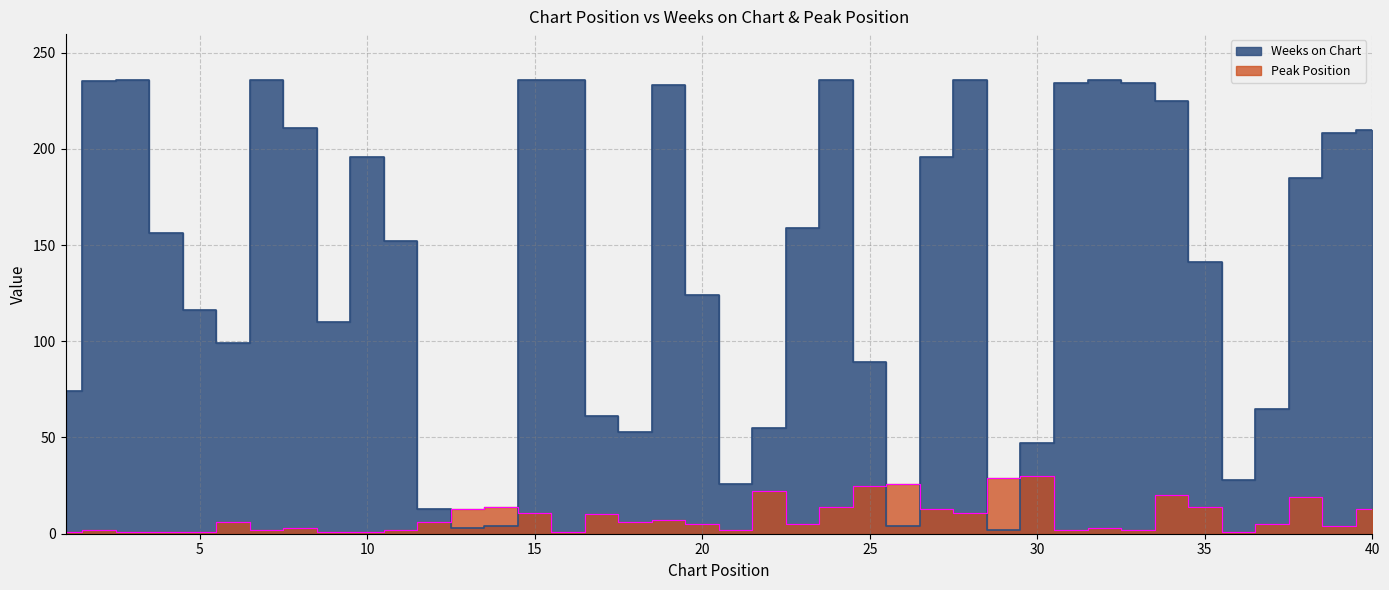

Which series changed the most between 19 and 34?

Peak Position